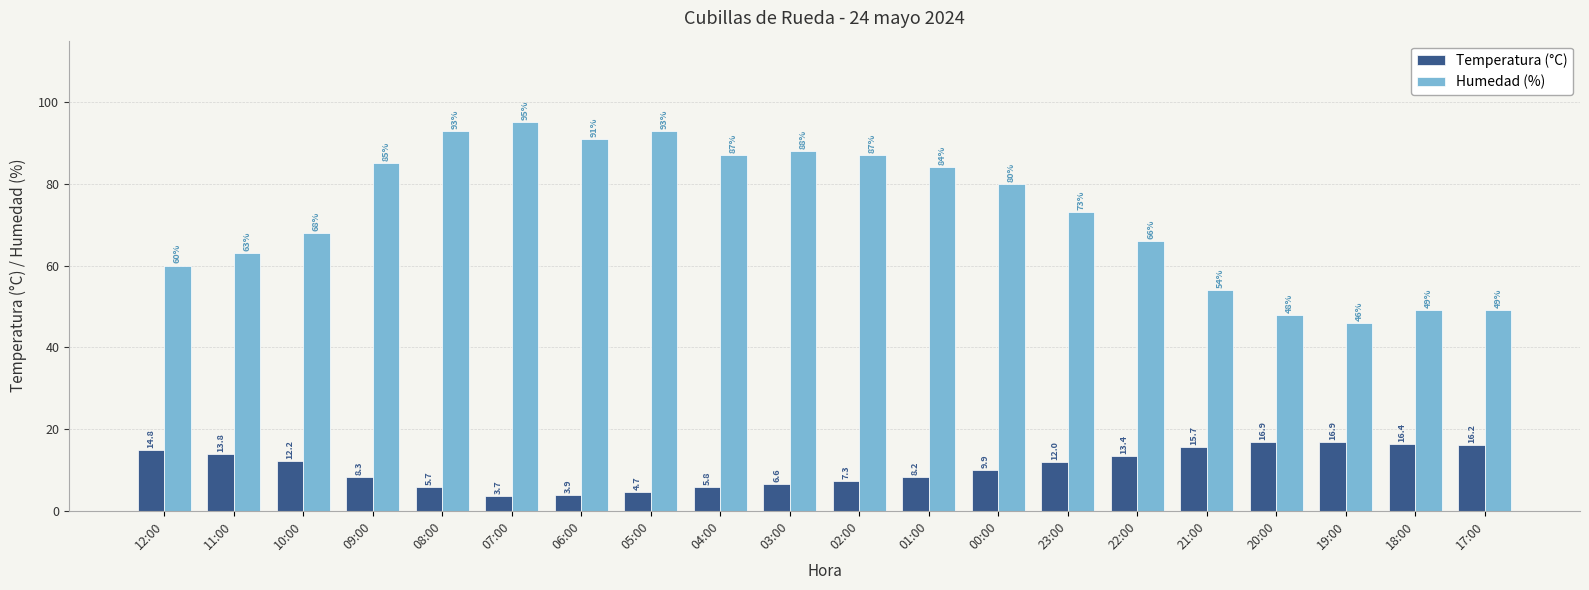

Which series has the largest total across all categories?

Humedad (%)